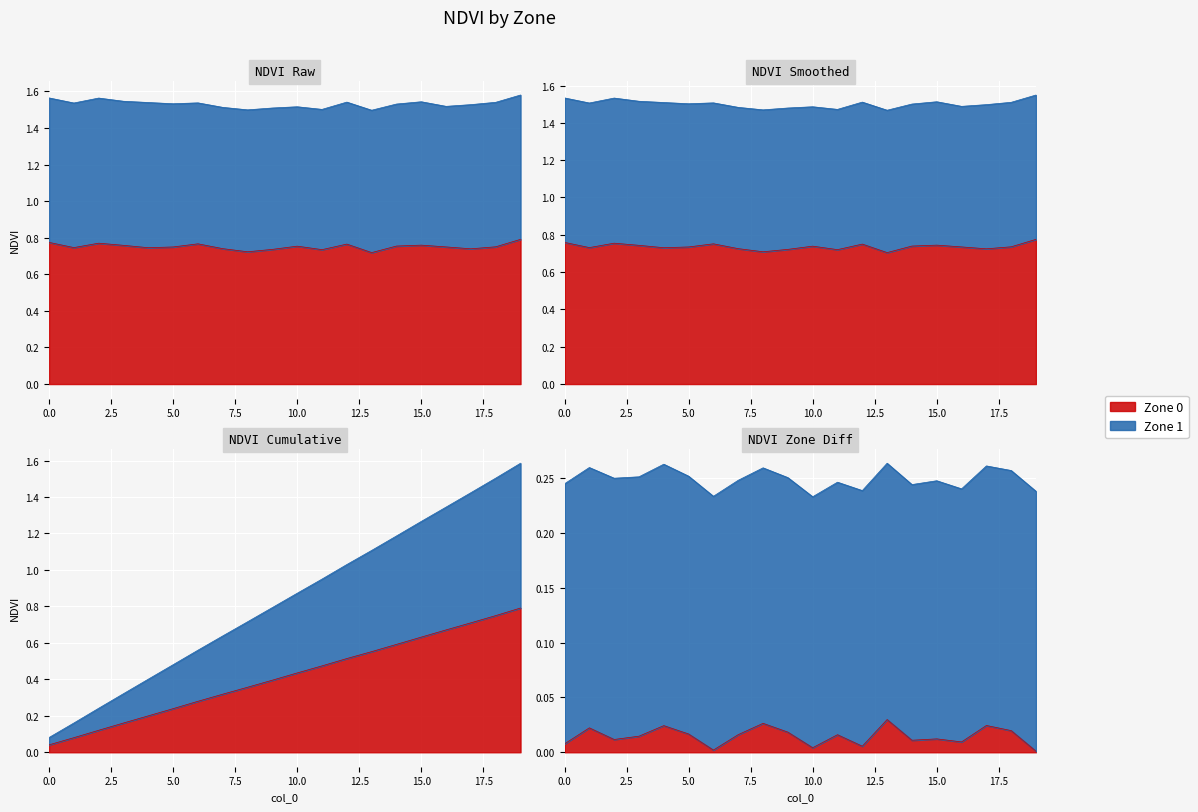

Rank the categories by value from highest to lowest.

19, 0, 2, 6, 12, 15, 3, 14, 10, 18, 16, 5, 1, 4, 7, 17, 9, 11, 8, 13